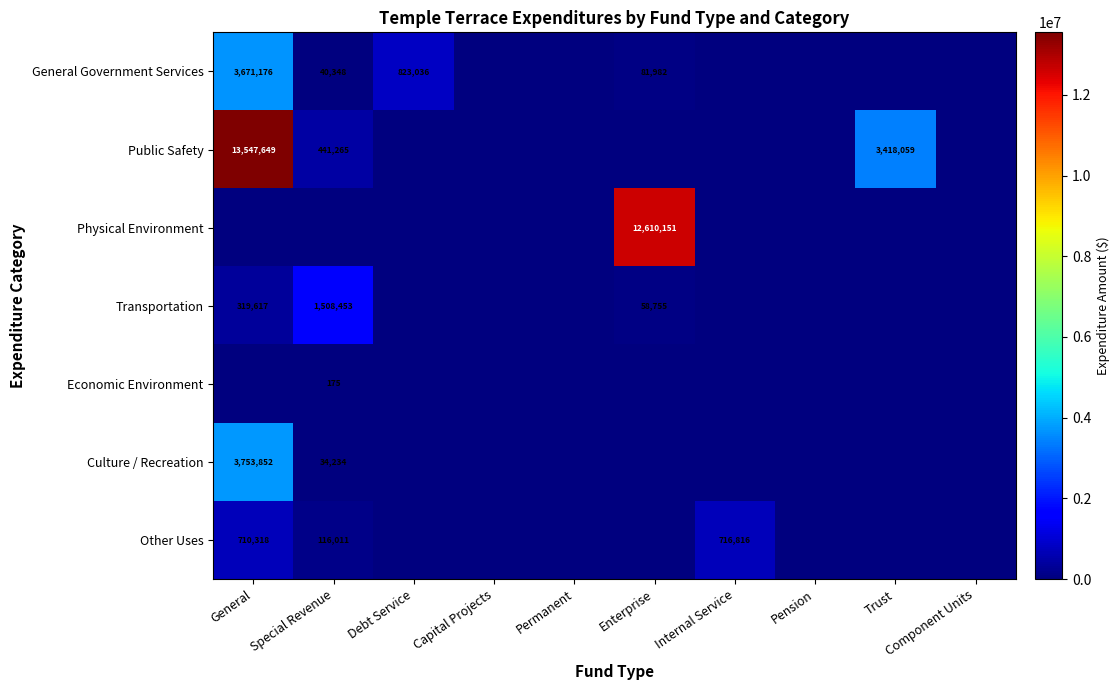

How many distinct data groups are displayed?

7